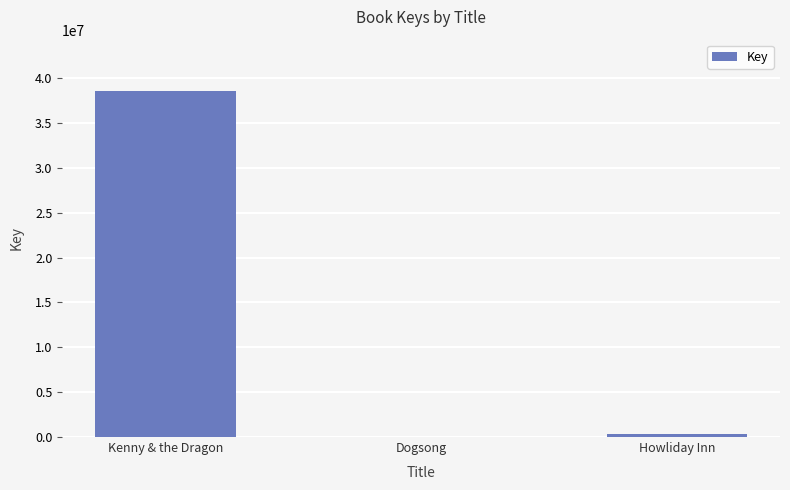

At which category does the chart reach its peak across all series?

Kenny & the Dragon